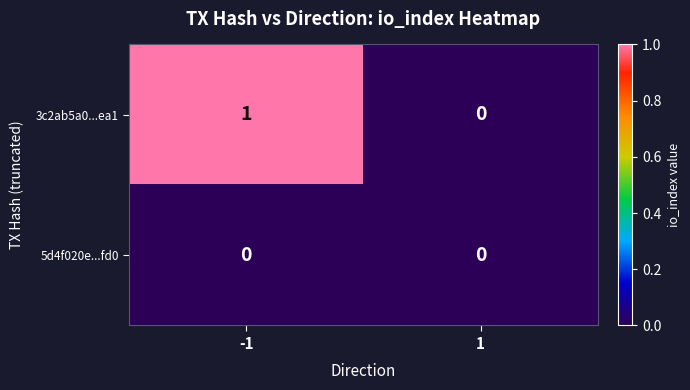

Is the value of 3c2ab5a0...ea1 at -1 greater than the value of 5d4f020e...fd0 at -1?

Yes